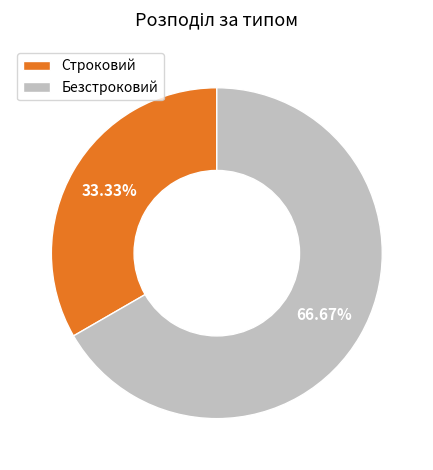

Is Безстроковий the majority of the pie?

Yes